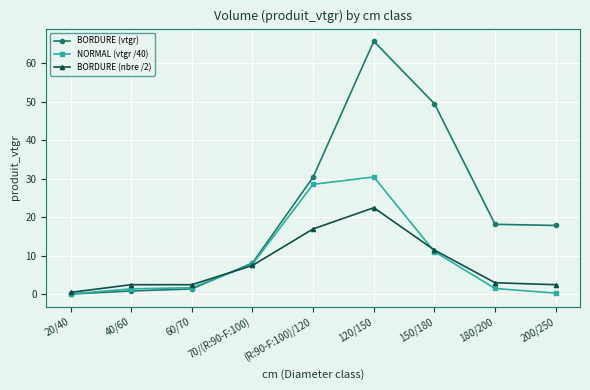

What is the maximum value shown in the chart?

65.8